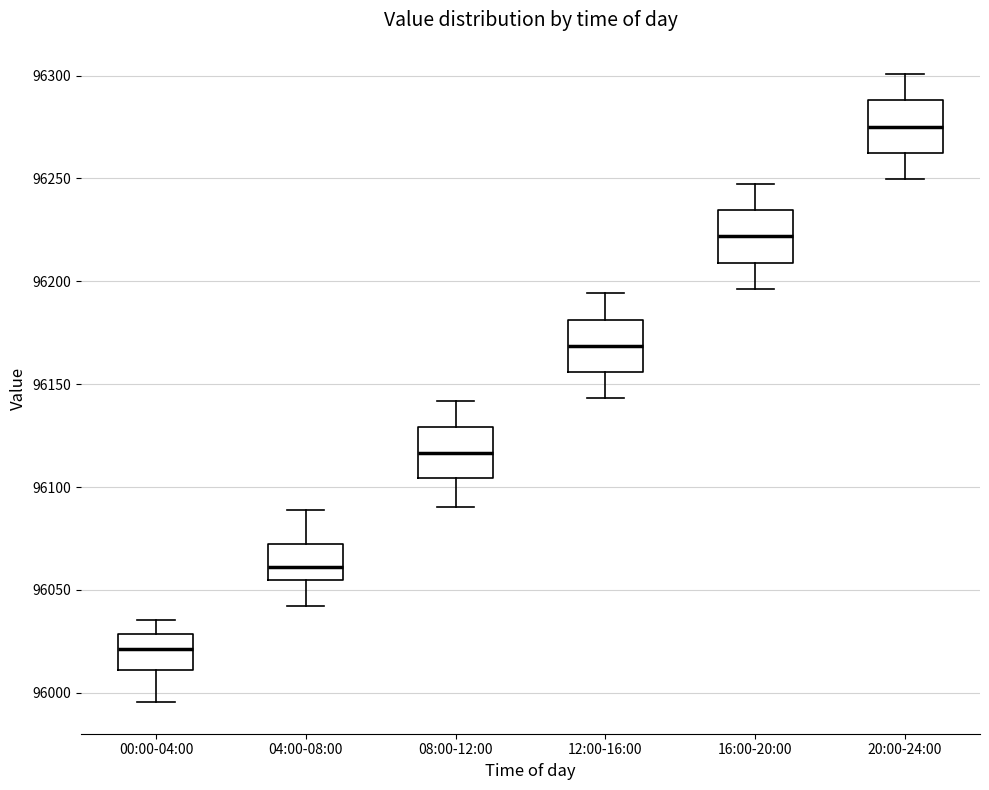

Reading left to right, read every box against the y-axis: the position of its median line, the range the box covers, and the ends of its whiskers. The values are not printed on the chart, so give them approximately, as read against the axis.

00:00-04:00: median 96020, box 96010 to 96030, whiskers 95995 to 96035
04:00-08:00: median 96060, box 96055 to 96070, whiskers 96040 to 96090
08:00-12:00: median 96115, box 96105 to 96130, whiskers 96090 to 96140
12:00-16:00: median 96170, box 96155 to 96180, whiskers 96145 to 96195
16:00-20:00: median 96220, box 96210 to 96235, whiskers 96195 to 96245
20:00-24:00: median 96275, box 96260 to 96290, whiskers 96250 to 96300